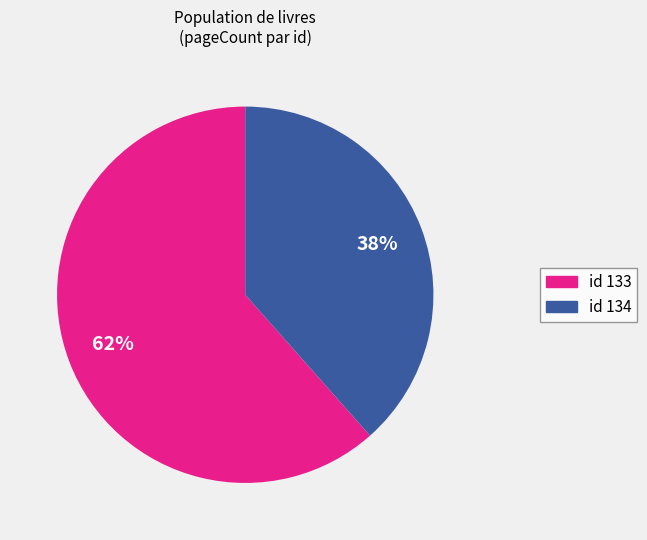

Which has a higher value, id 133 or id 134?

id 133